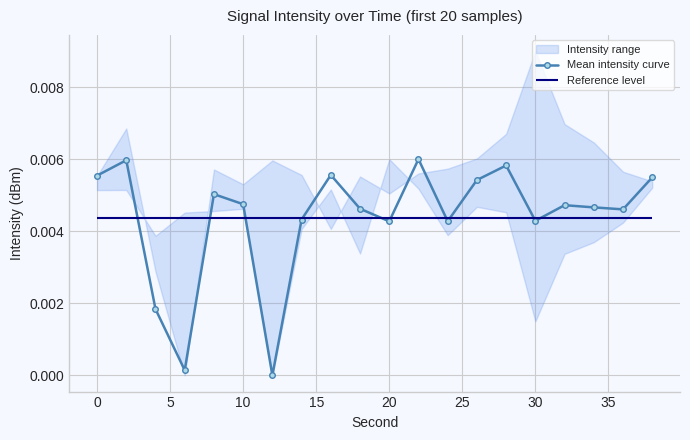

In Mean intensity curve, how many points are lower than both neighbors (excluding endpoints)?

6